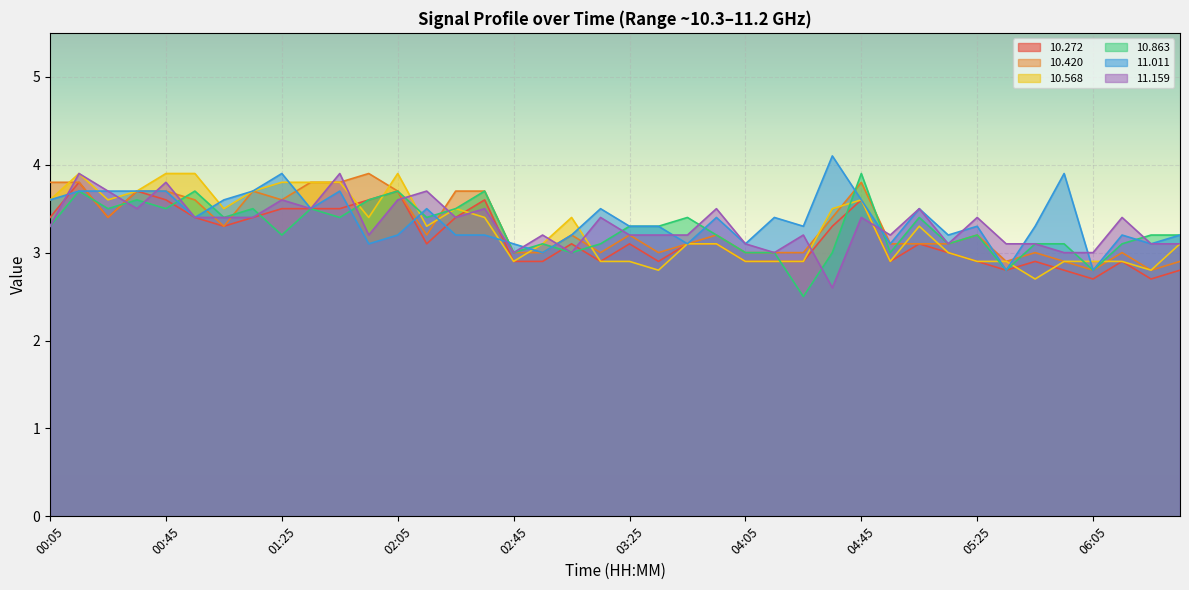

The  11.011 series shows 2.4 at 05:05. True or false?

False